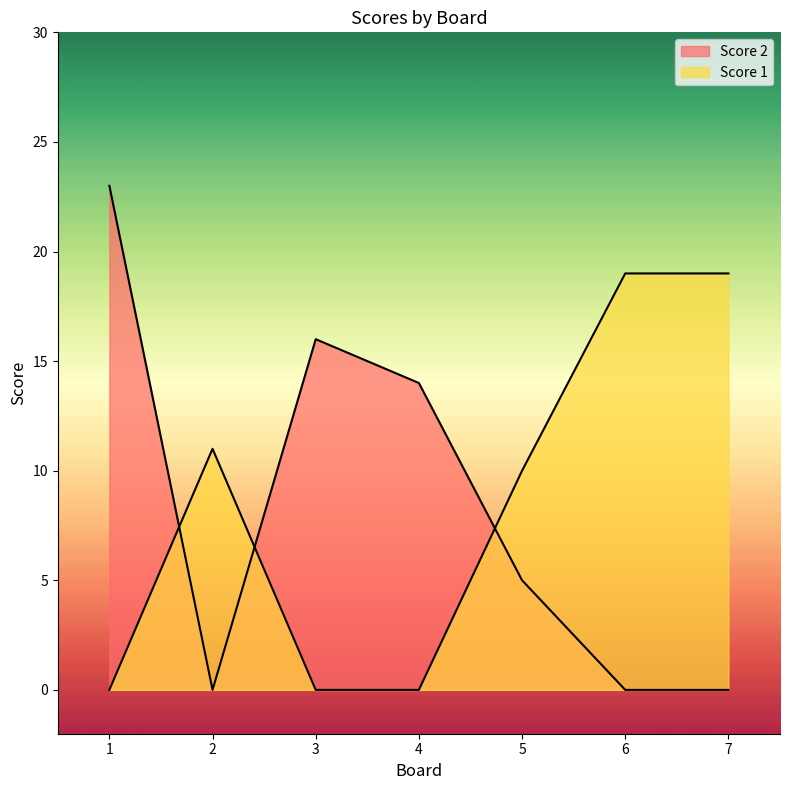

True or false: Score 1 has more than 1 points higher than both neighbors.

False